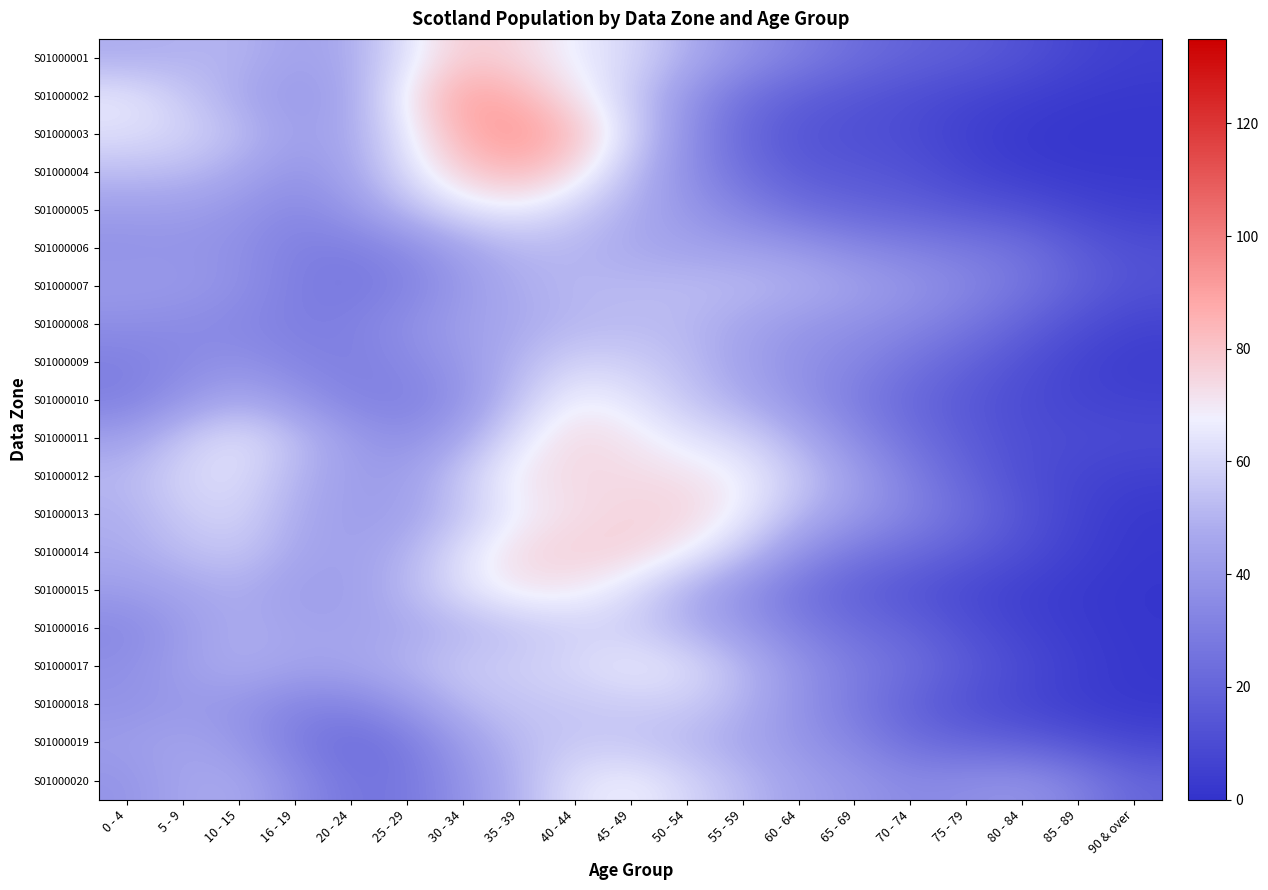

Which has a higher value, 0 - 4 or 65 - 69?

0 - 4